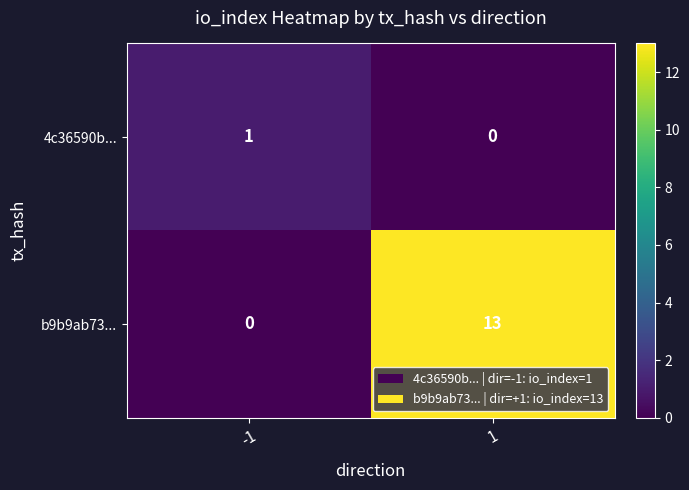

What is the difference between the maximum and minimum values in the b9b9ab73... series?

13